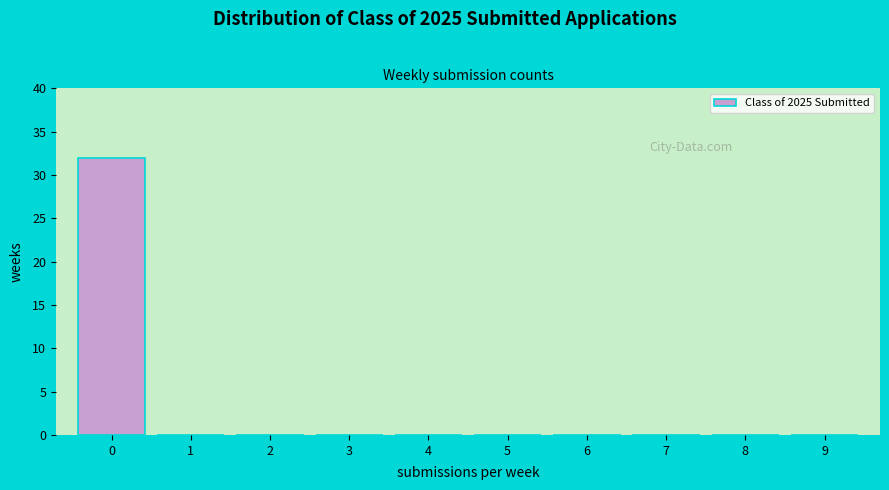

Reading left to right, extract all data points from this chart.

0=32	1=0	2=0	3=0	4=0	5=0	6=0	7=0	8=0	9=0